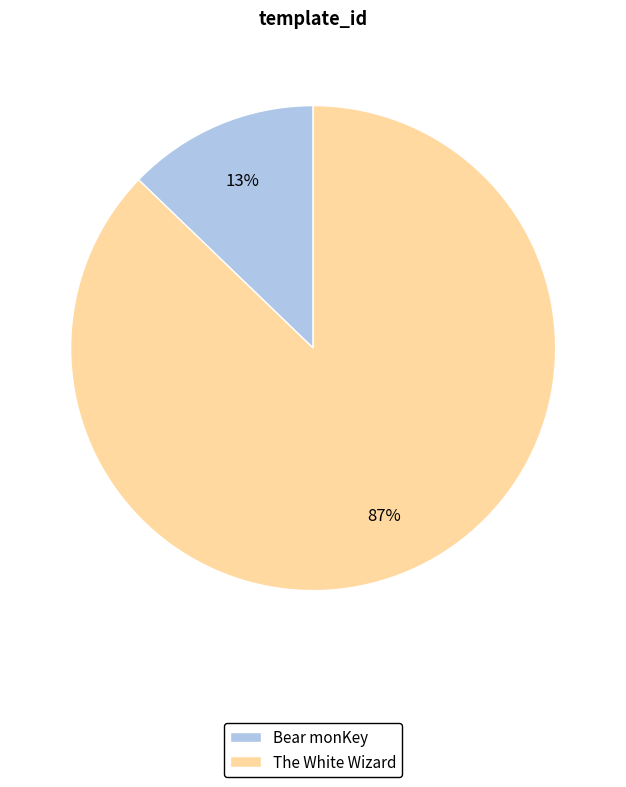

Is the sum of Bear monKey and The White Wizard greater than half?

Yes